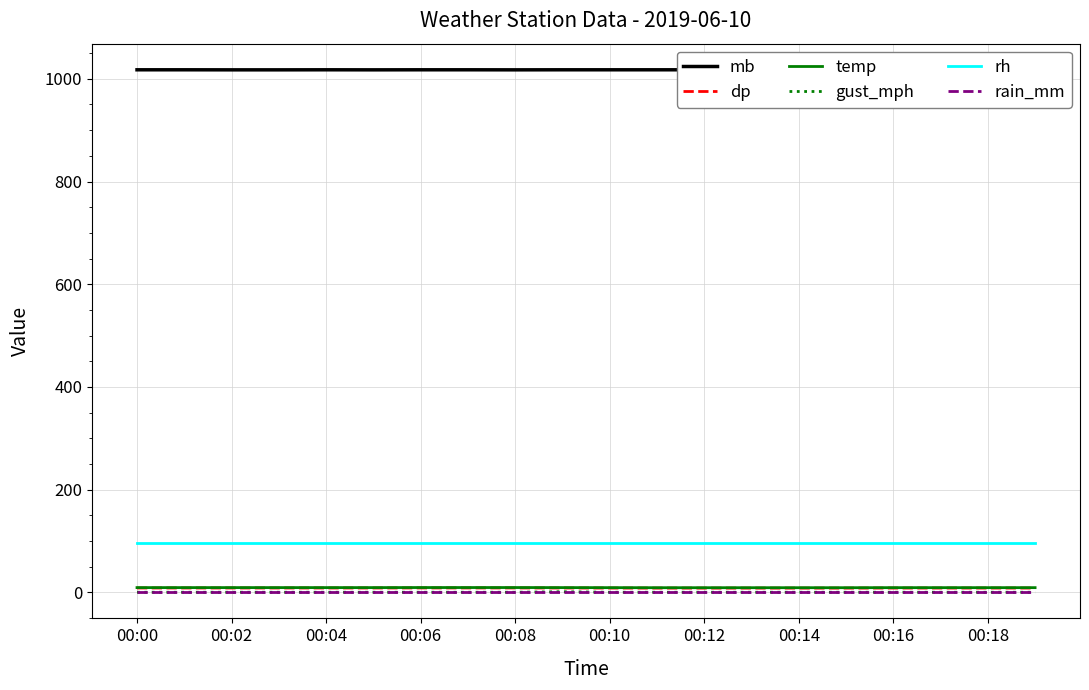

True or false: gust_mph has more than 0 points higher than both neighbors.

True